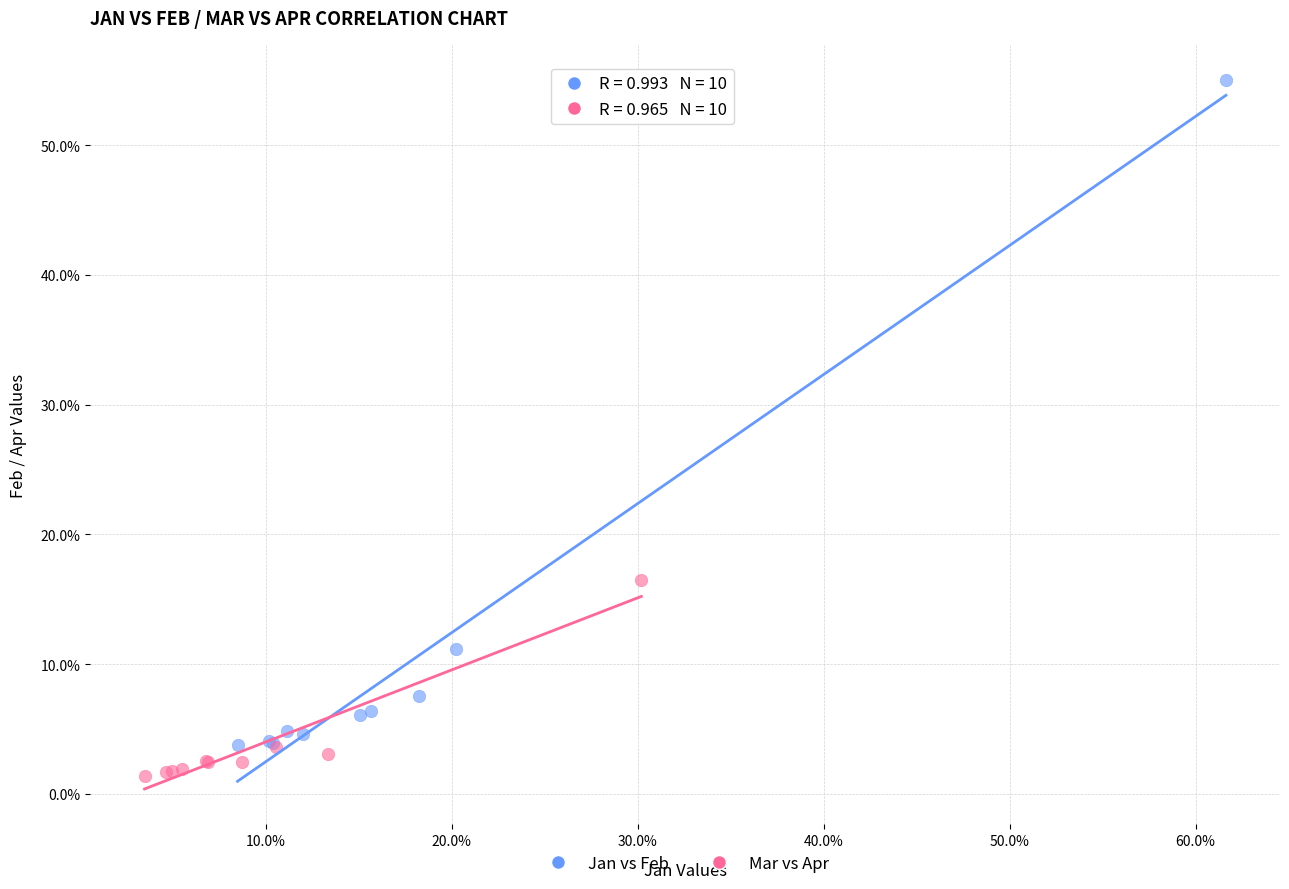

Which series reaches the minimum Y coordinate?

Mar vs Apr